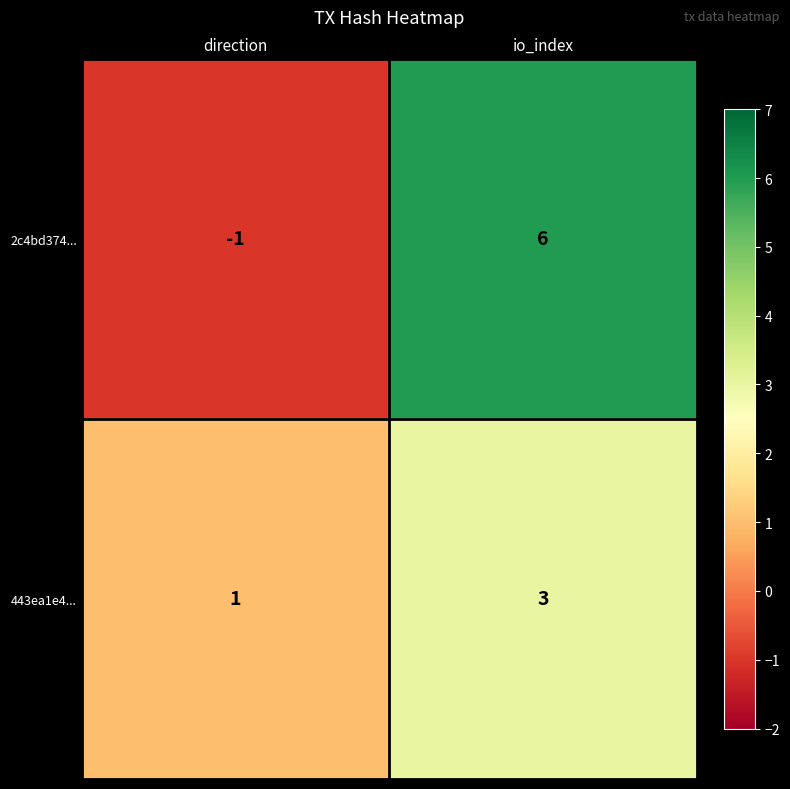

What is the sum of the 2c4bd374... values at direction and io_index?

5